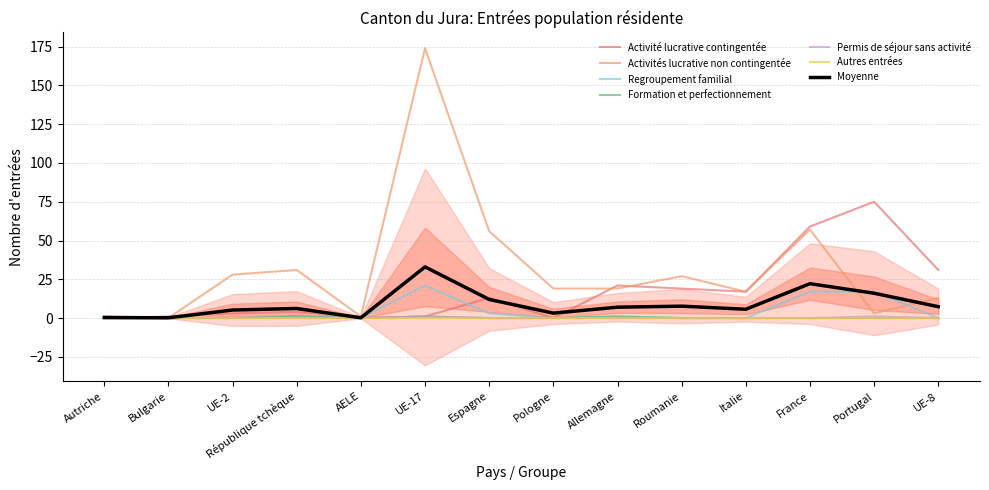

In Permis de séjour sans activité, how many points are higher than both neighbors (excluding endpoints)?

2